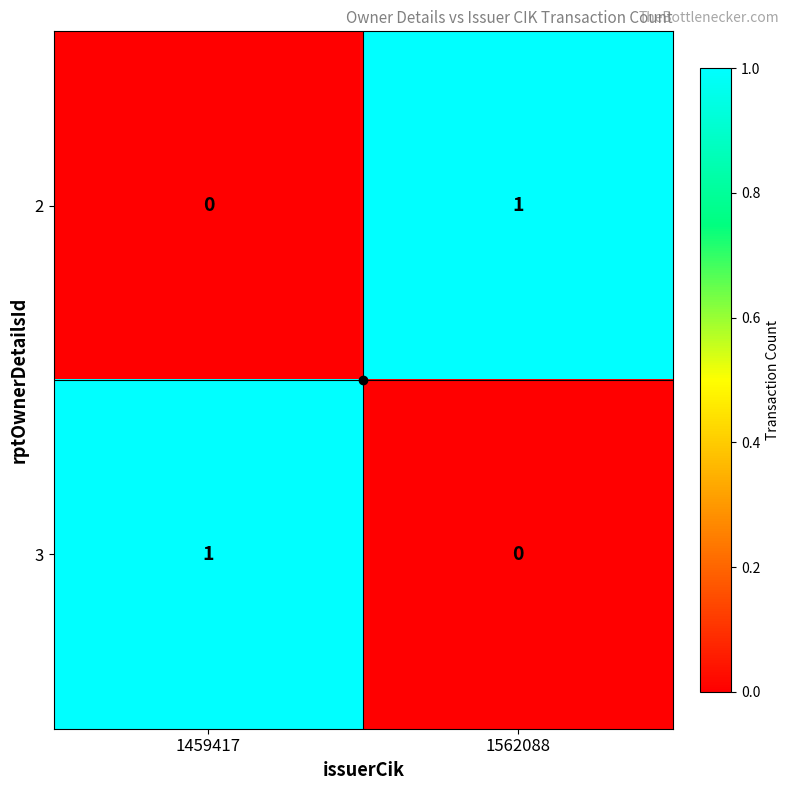

Is the value of 2 at 1562088 greater than the value of 3 at 1562088?

Yes